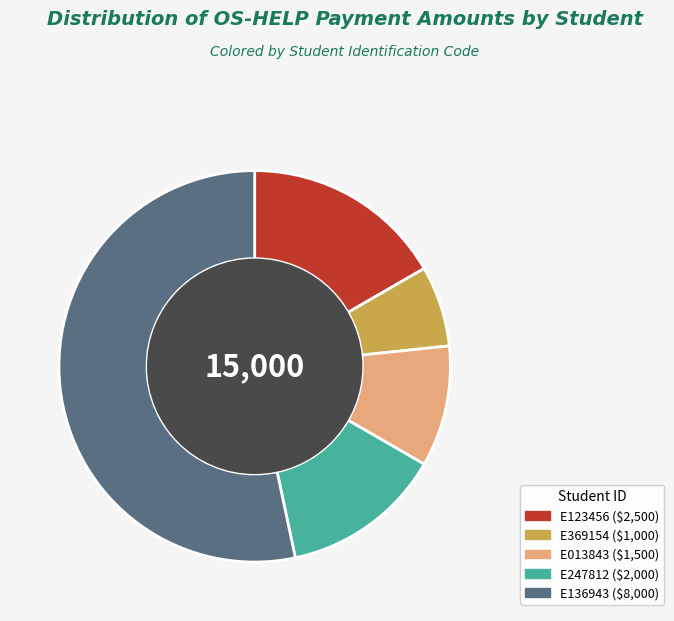

Rank the categories by value from highest to lowest.

E136943, E123456, E247812, E013843, E369154